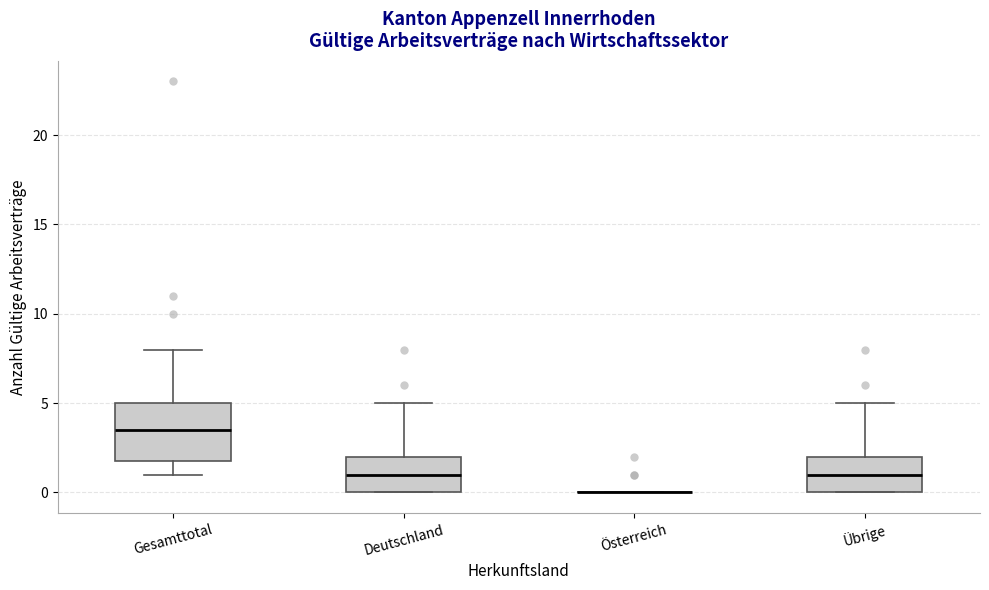

Reading left to right, read every box against the y-axis: the position of its median line, the range the box covers, and the ends of its whiskers. The values are not printed on the chart, so give them approximately, as read against the axis.

Gesamttotal: median 3.5, box 2.0 to 5.0, whiskers 1.0 to 8.0
Deutschland: median 1.0, box 0.0 to 2.0, whiskers 0.0 to 5.0
Österreich: box collapsed to a line at 0.0, whiskers 0.0 to 0.0
Übrige: median 1.0, box 0.0 to 2.0, whiskers 0.0 to 5.0